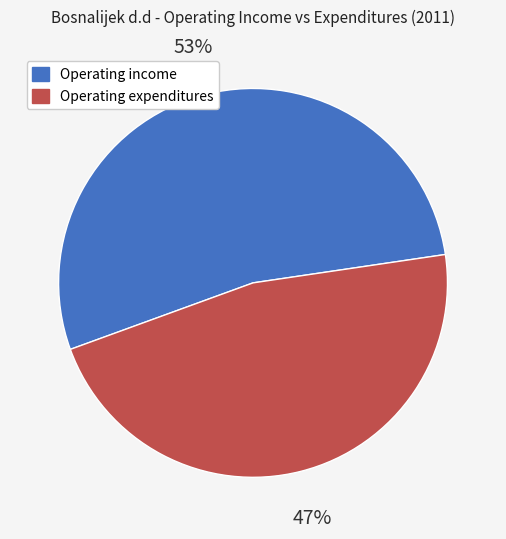

Is there a majority slice in this chart?

Yes